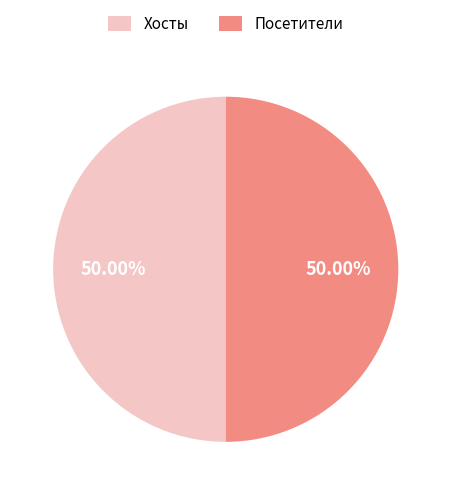

Do Посетители and Хосты together represent more than half of the pie?

Yes